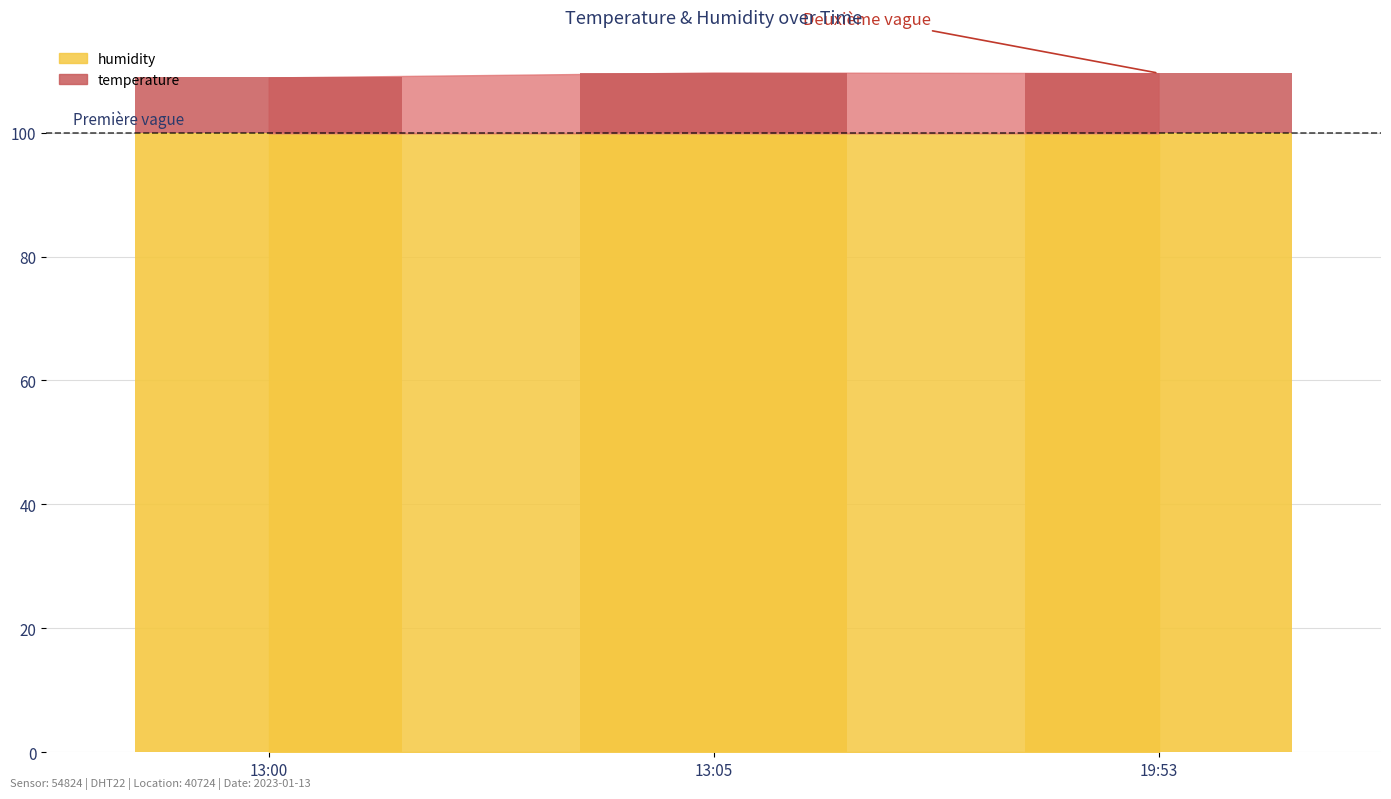

What is the label of the 3rd bar from the left?

19:53